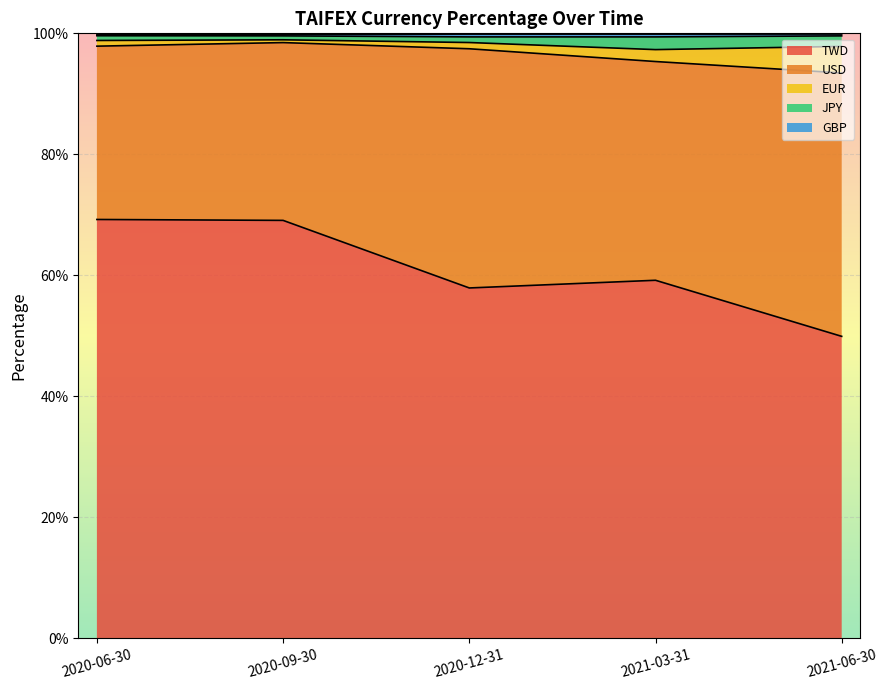

At 2020-09-30, list the series in order from largest to smallest.

TWD, USD, JPY, EUR, GBP